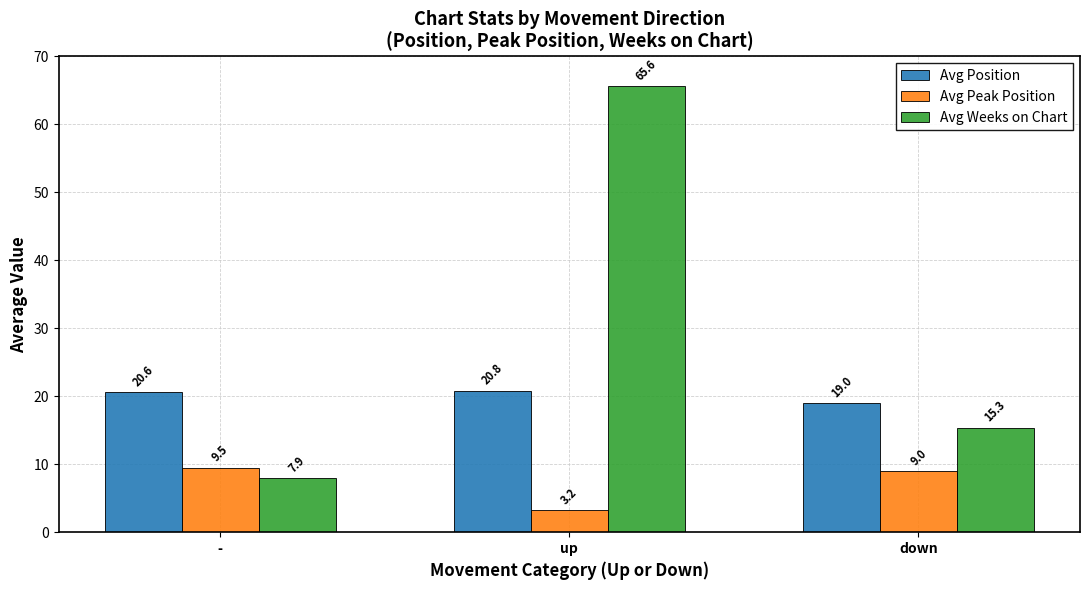

What is the highest value of the Avg Position series?

20.8